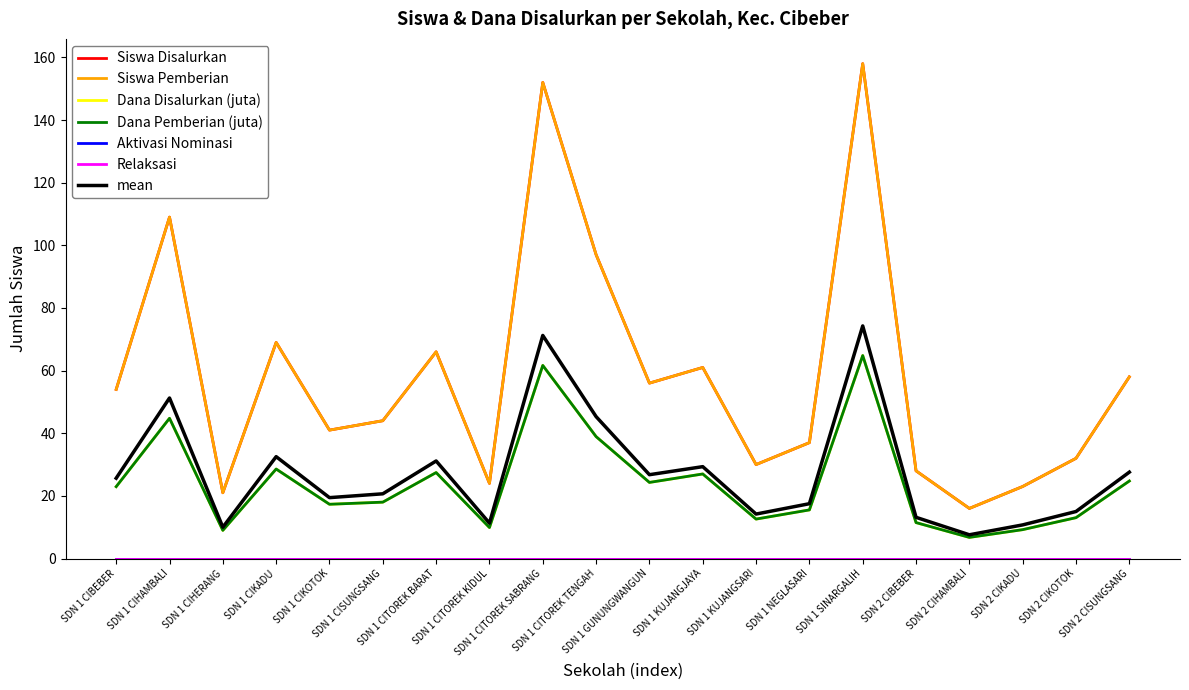

Is it true that Siswa Disalurkan equals 30.0 at SDN 1 KUJANGSARI?

True